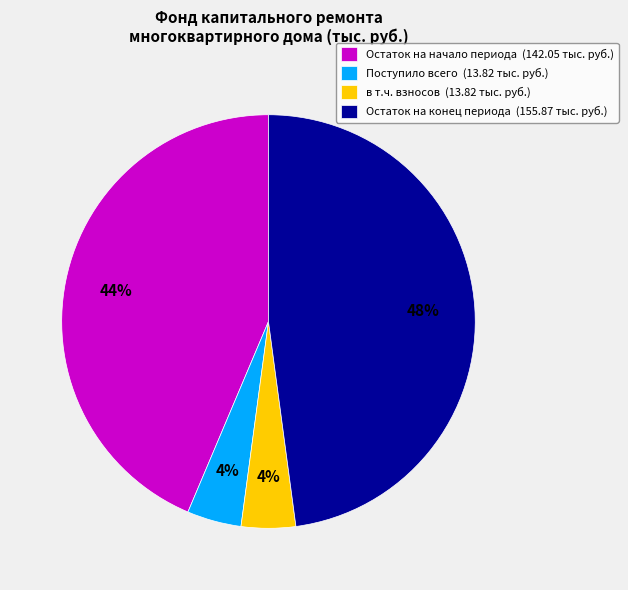

How many slices are in this pie chart?

4